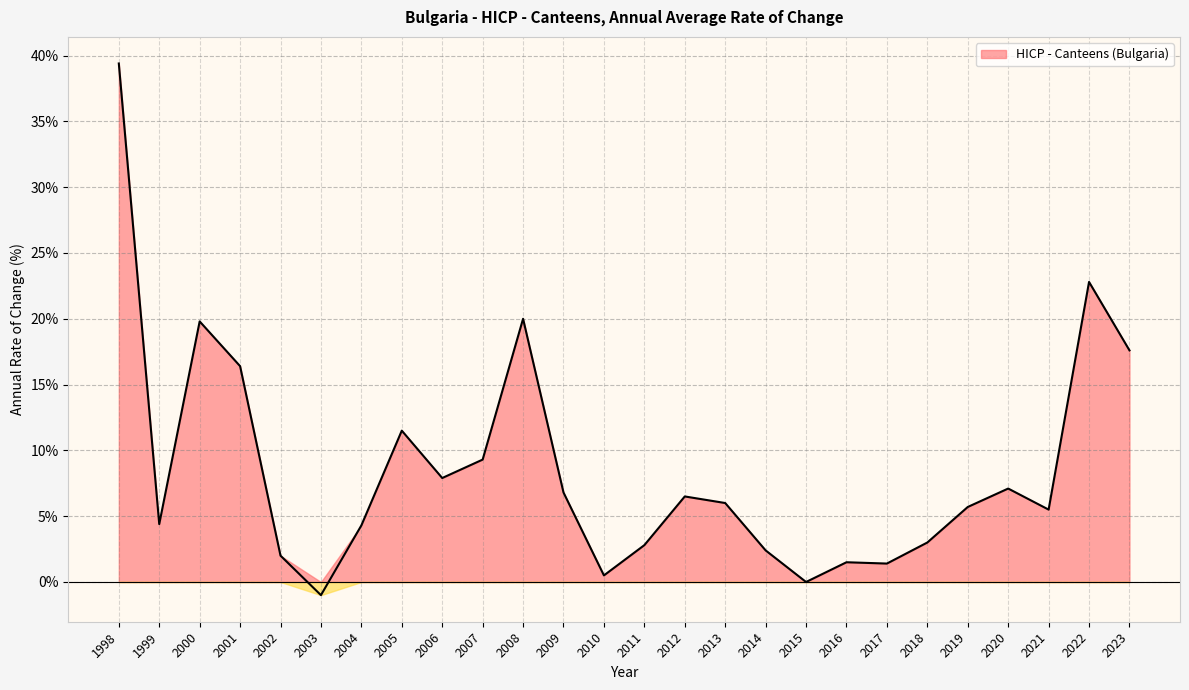

What is the approximate value at 2003?

-1.0